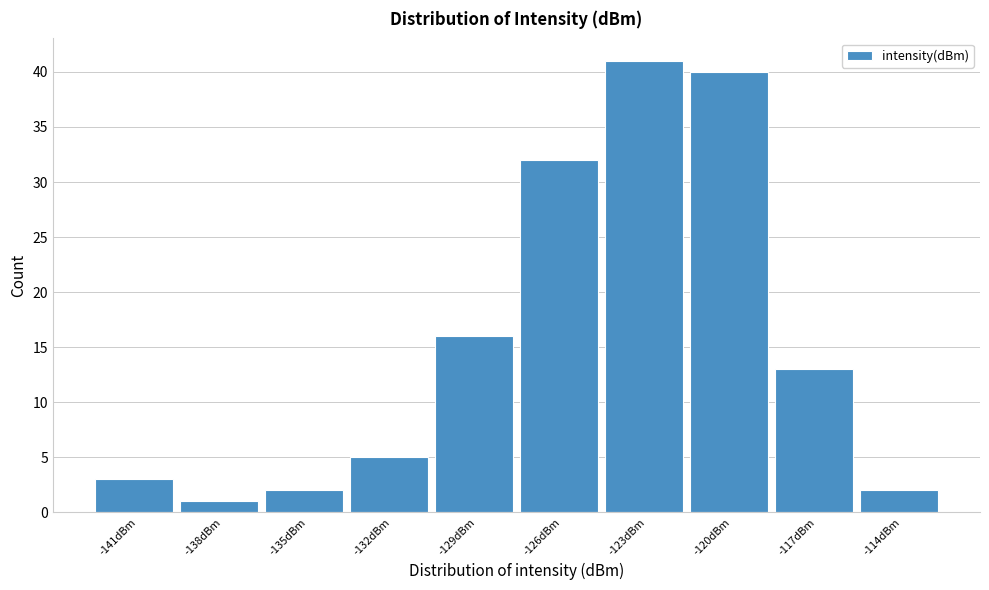

Reading right to left, what are all the values shown in this chart?

-114dBm=2	-117dBm=13	-120dBm=40	-123dBm=41	-126dBm=32	-129dBm=16	-132dBm=5	-135dBm=2	-138dBm=1	-141dBm=3